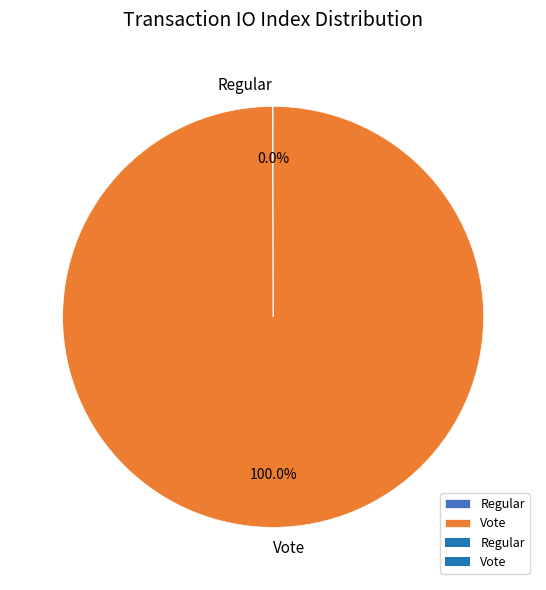

Which slice represents more than half of the pie?

Vote